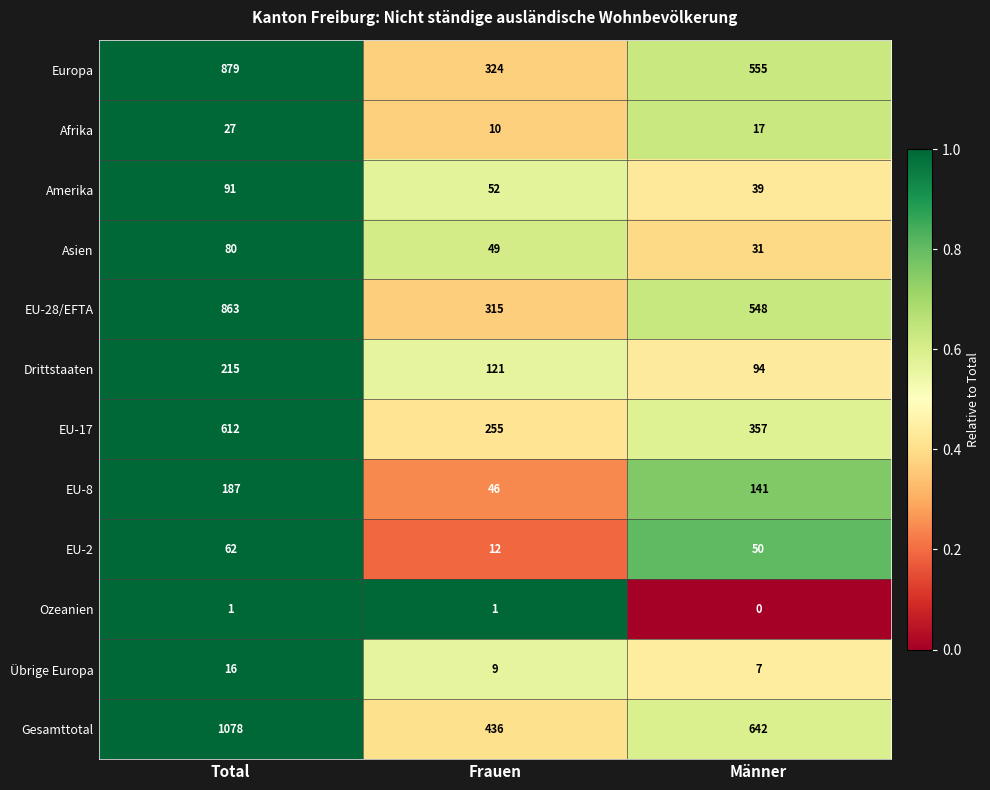

What is the average value of the EU-28/EFTA series?

575